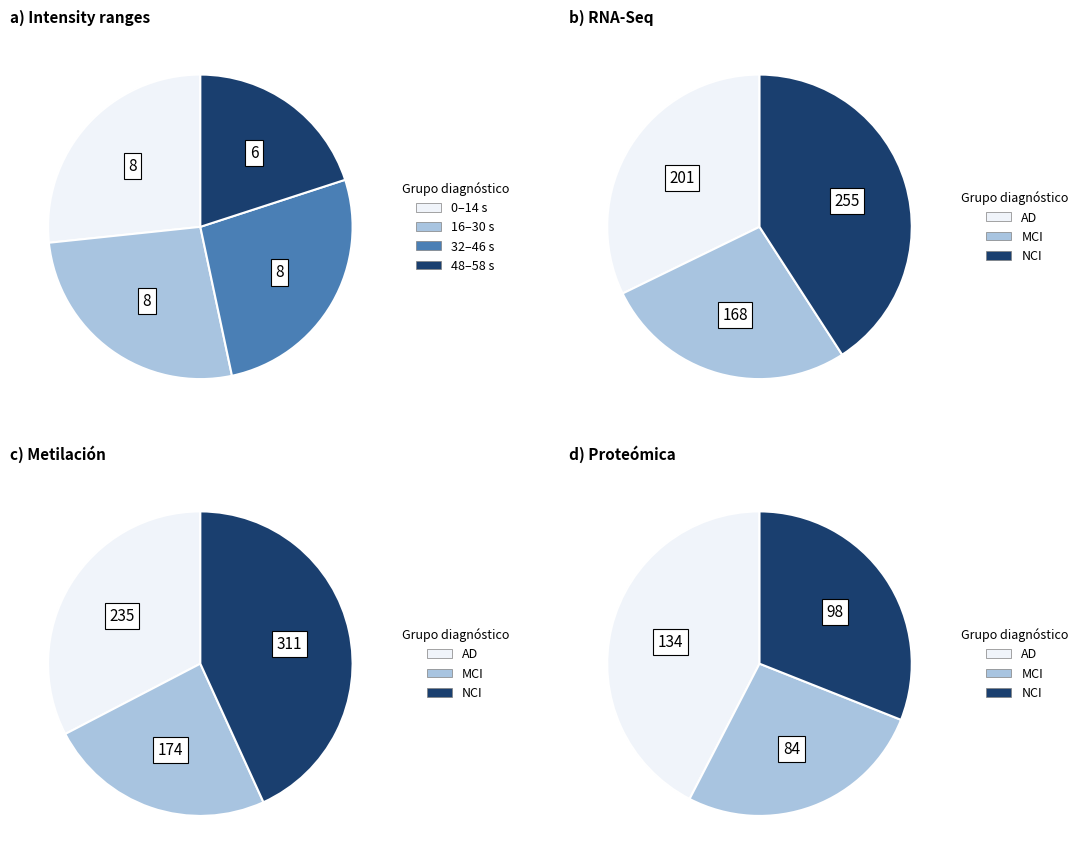

Is it true that minute_2 is 4% of the pie?

False